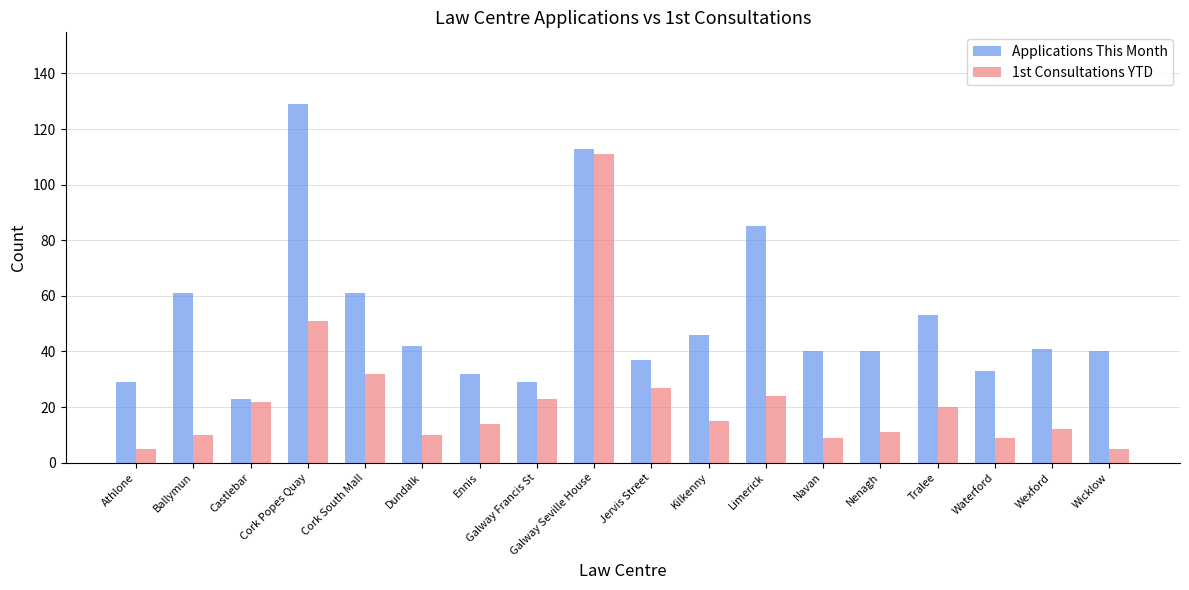

Is it true that 1st Consultations YTD equals 111 at Galway Seville House?

True